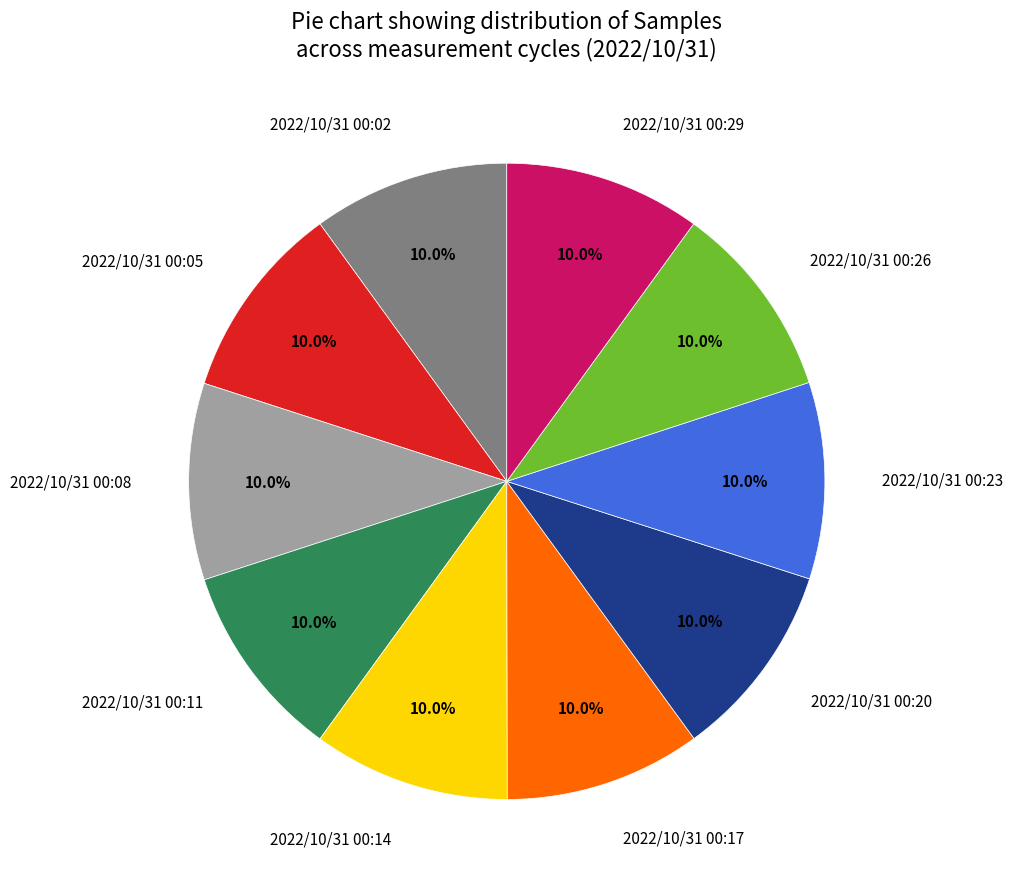

What percentage is NOT represented by 2022/10/31 00:14?

90.0%